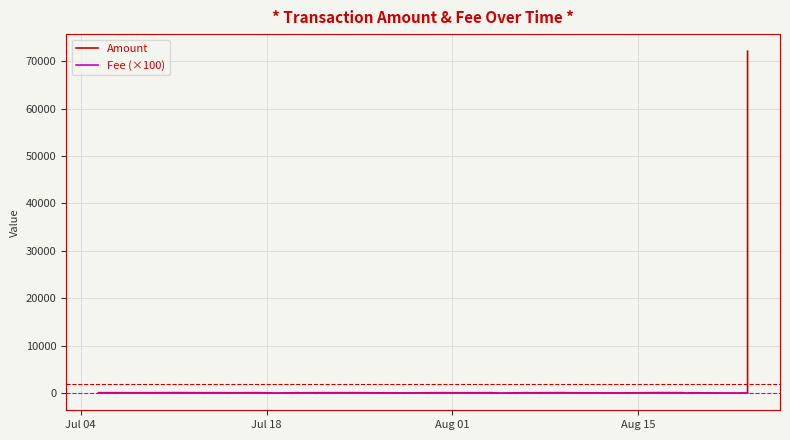

How many interior local peaks does the Amount series have?

15